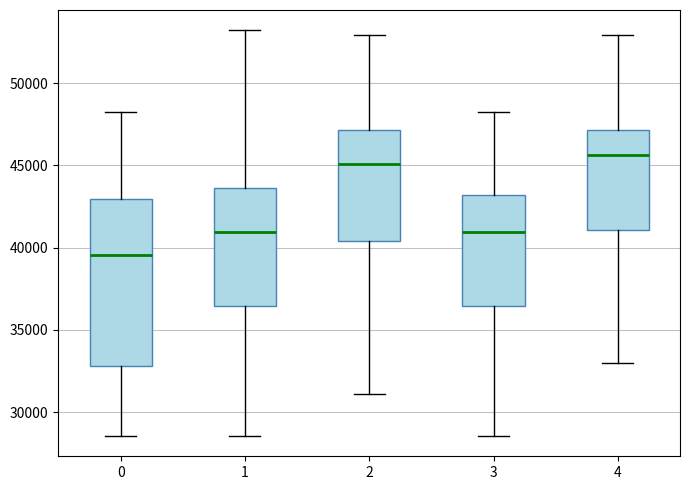

Reading left to right, read every box against the y-axis: the position of its median line, the range the box covers, and the ends of its whiskers. The values are not printed on the chart, so give them approximately, as read against the axis.

0: median 39500, box 33000 to 43000, whiskers 28500 to 48500
1: median 41000, box 36500 to 43500, whiskers 28500 to 53000
2: median 45000, box 40500 to 47000, whiskers 31000 to 53000
3: median 41000, box 36500 to 43000, whiskers 28500 to 48500
4: median 45500, box 41000 to 47000, whiskers 33000 to 53000